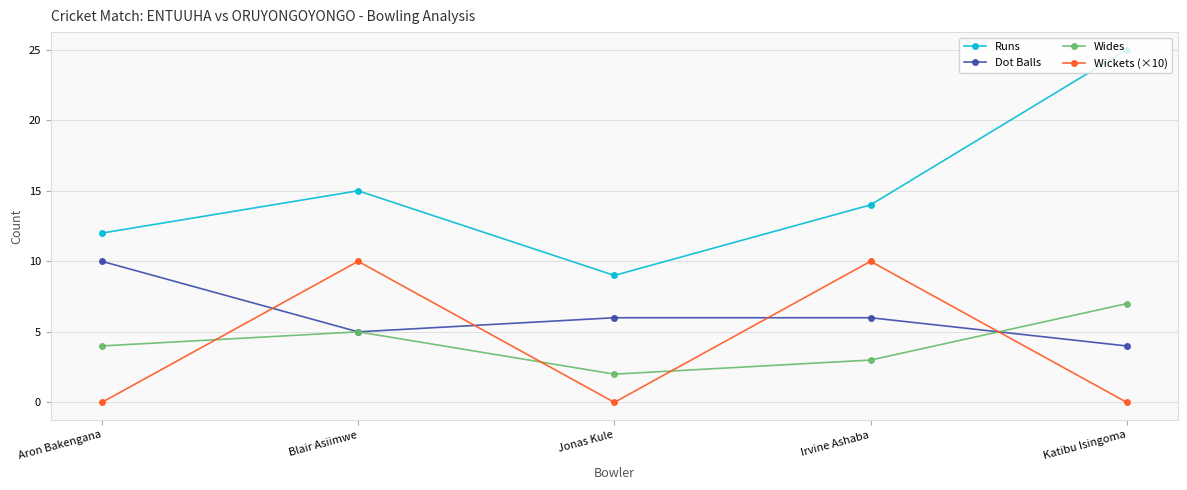

What is the label of the 4th point from the left?

Irvine Ashaba